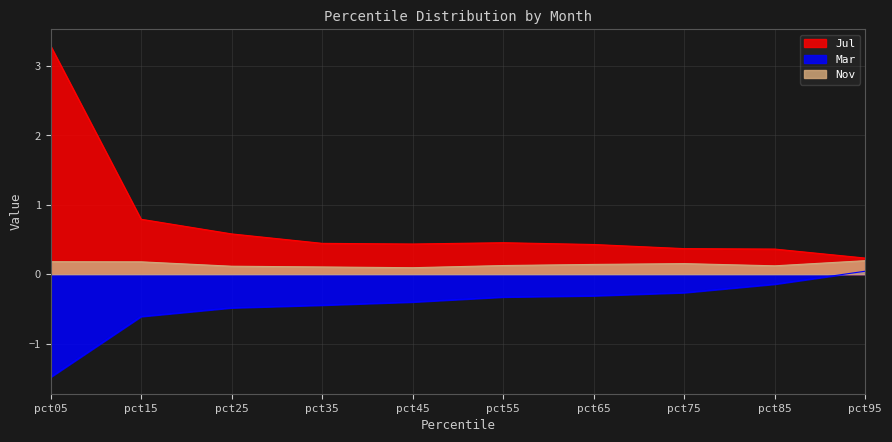

List the series in order of their overall mean, lowest first.

Mar, Nov, Jul